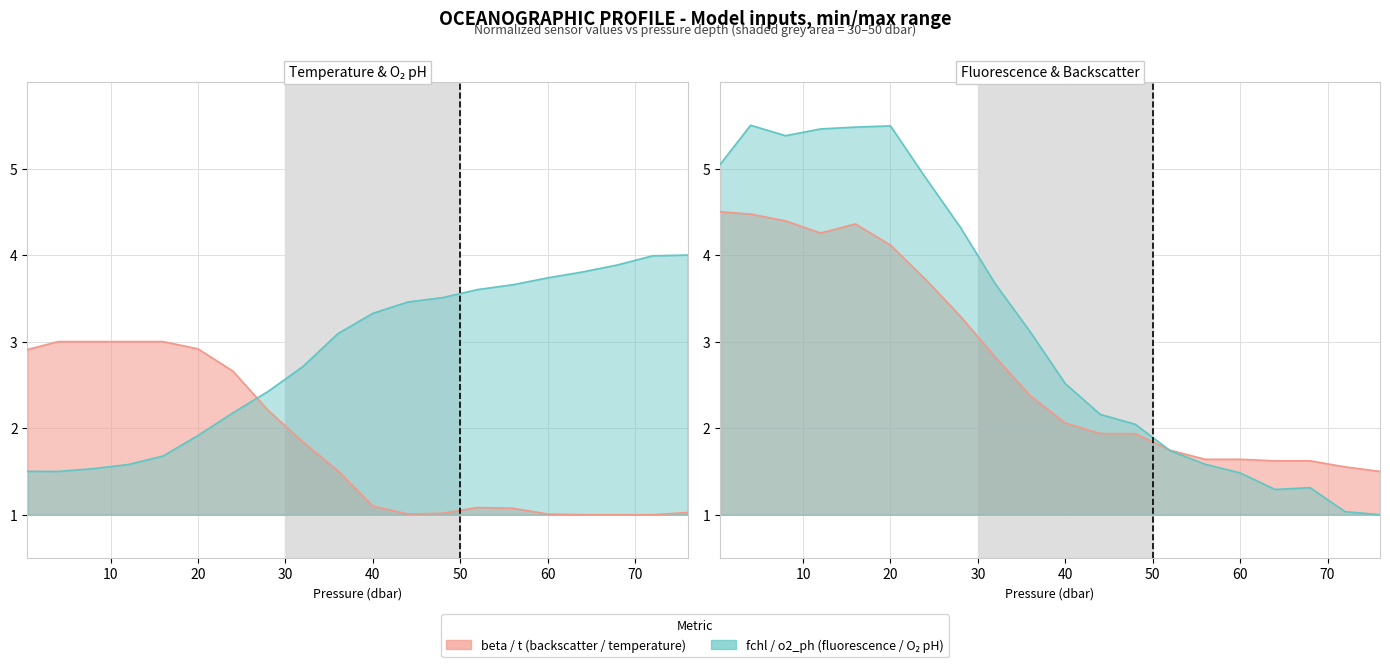

True or false: o2_t and t intersect in this chart.

False